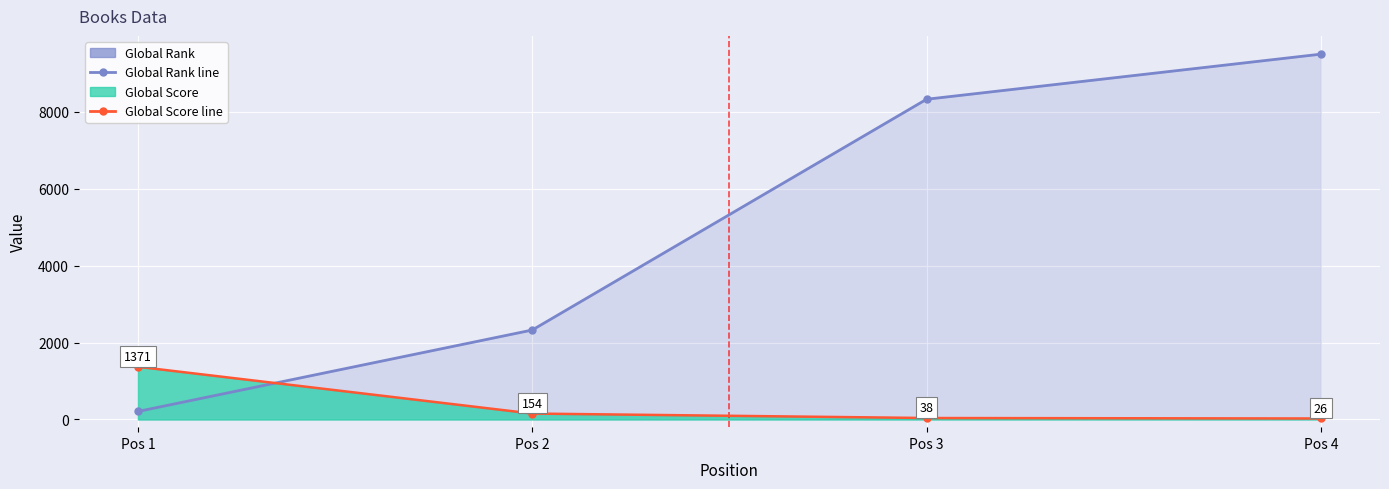

List the series in order of their peak value, lowest first.

Global Score (upper line), Global Rank